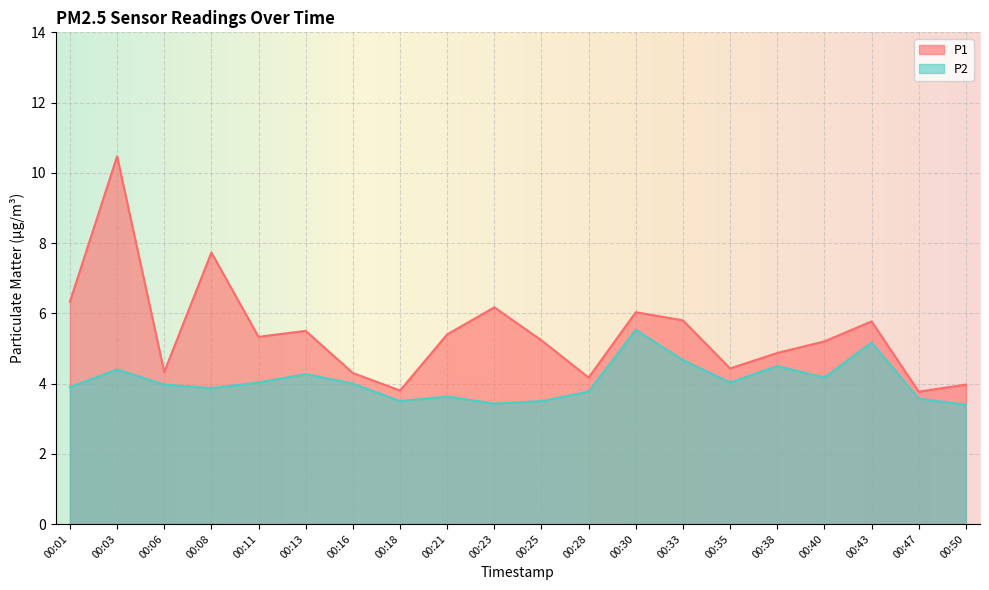

How many interior local peaks does the P2 series have?

6